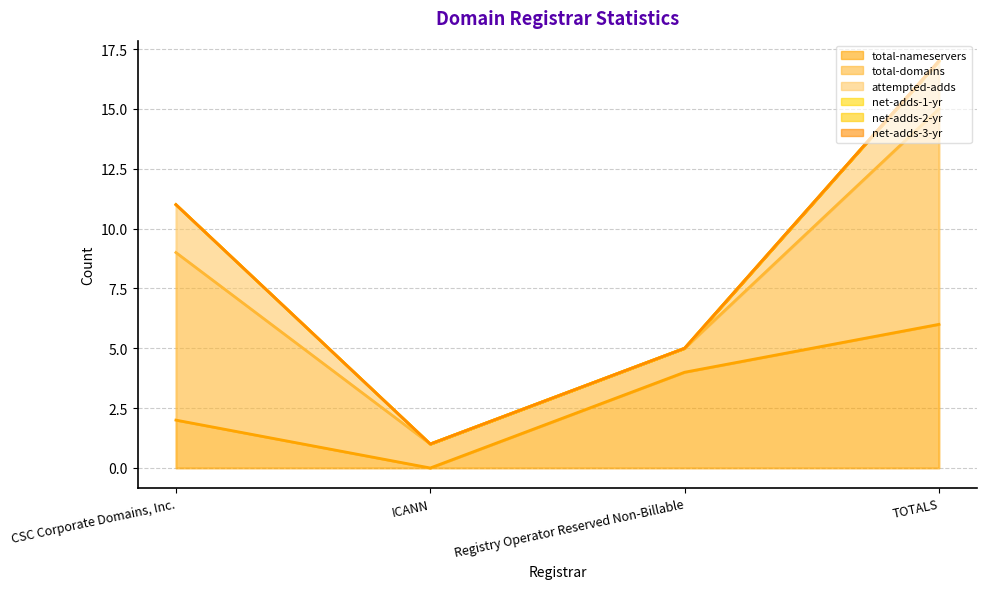

True or false: net-adds-3-yr has a value of 0 at ICANN.

True